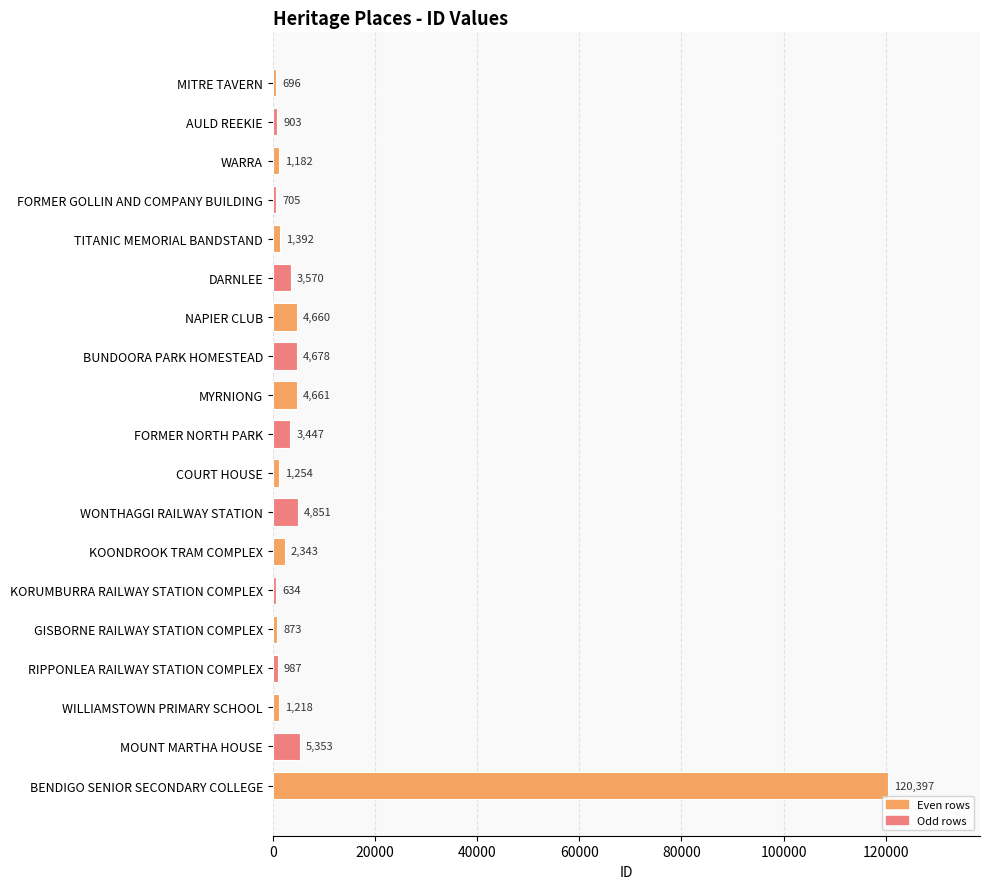

List the labels in order of value, largest first.

BENDIGO SENIOR SECONDARY COLLEGE, MOUNT MARTHA HOUSE, WONTHAGGI RAILWAY STATION, BUNDOORA PARK HOMESTEAD, MYRNIONG, NAPIER CLUB, DARNLEE, FORMER NORTH PARK, KOONDROOK TRAM COMPLEX, TITANIC MEMORIAL BANDSTAND, COURT HOUSE, WILLIAMSTOWN PRIMARY SCHOOL, WARRA, RIPPONLEA RAILWAY STATION COMPLEX, AULD REEKIE, GISBORNE RAILWAY STATION COMPLEX, FORMER GOLLIN AND COMPANY BUILDING, MITRE TAVERN, KORUMBURRA RAILWAY STATION COMPLEX